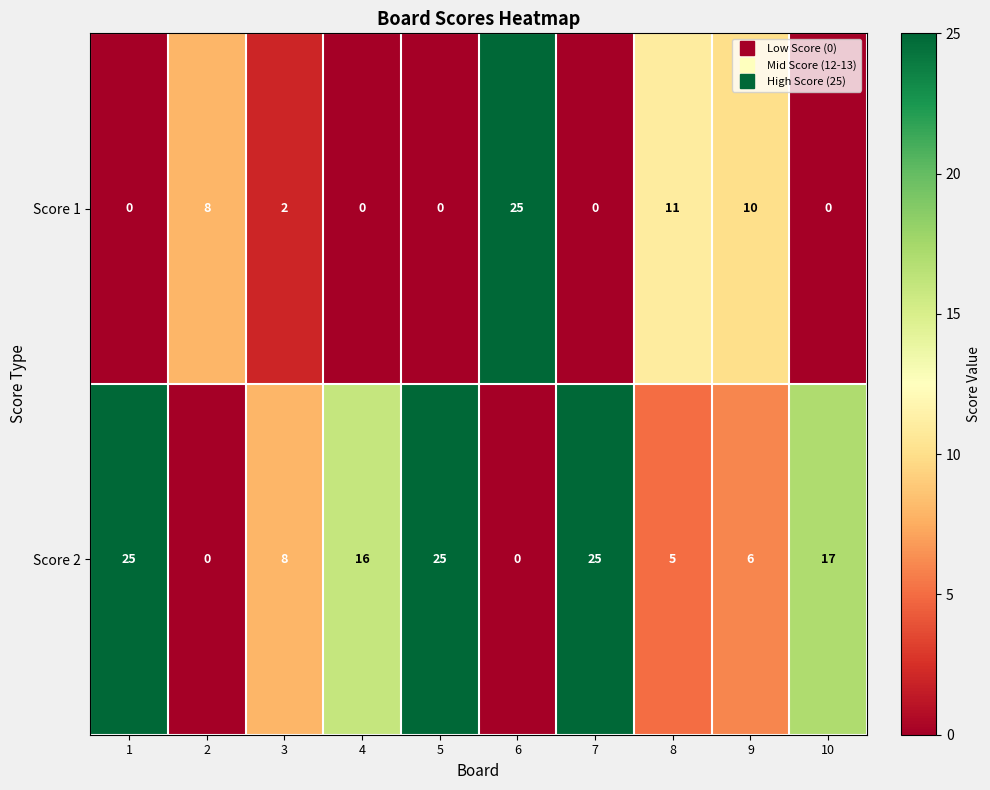

Which series changed the most between 3 and 7?

Score 2